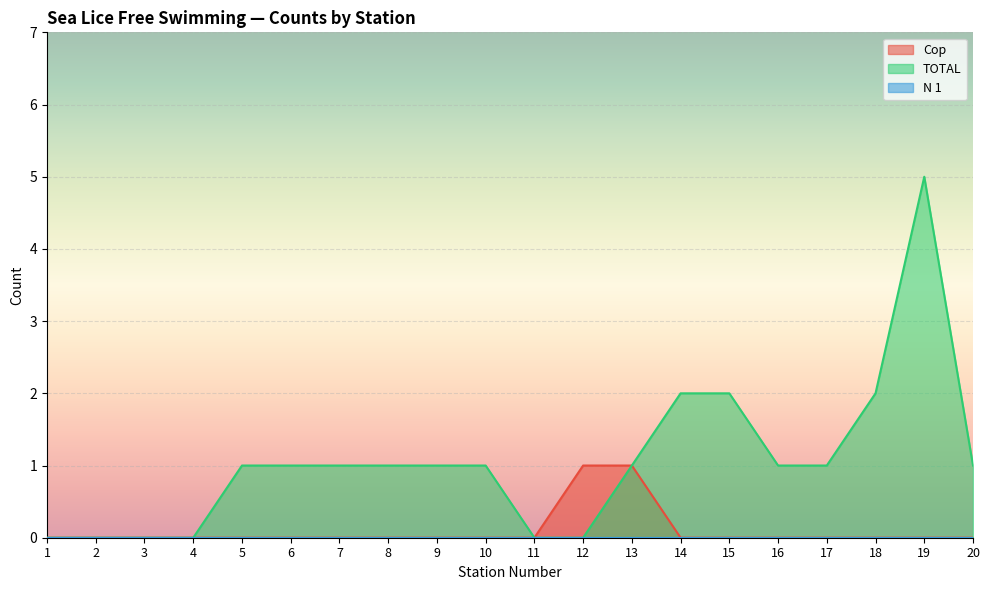

Which series has the largest range (max minus min)?

TOTAL